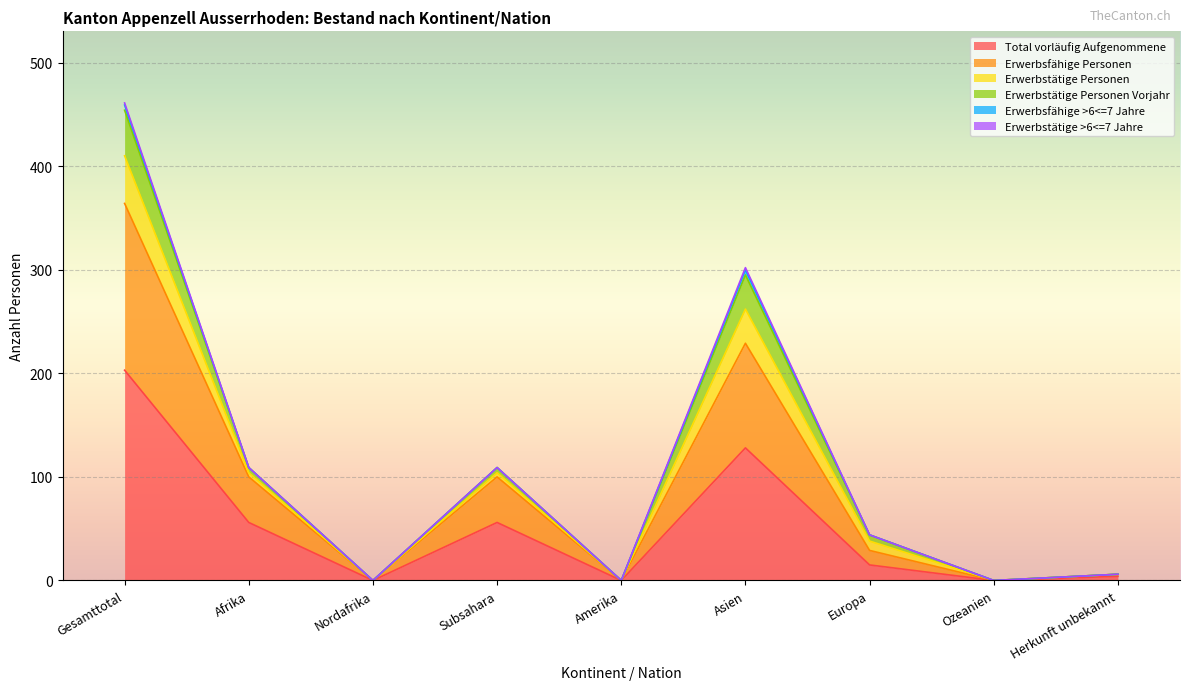

At which label does Total vorläufig Aufgenommene reach its peak?

Gesamttotal